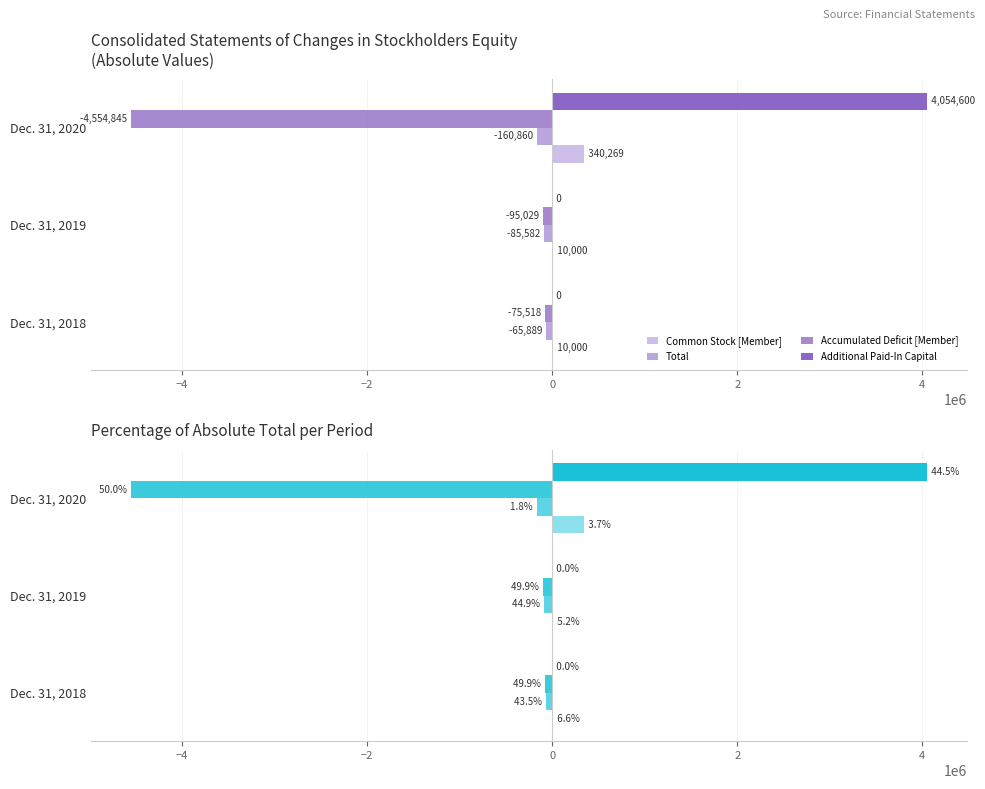

The Total series shows -132385 at Dec. 31, 2019. True or false?

False